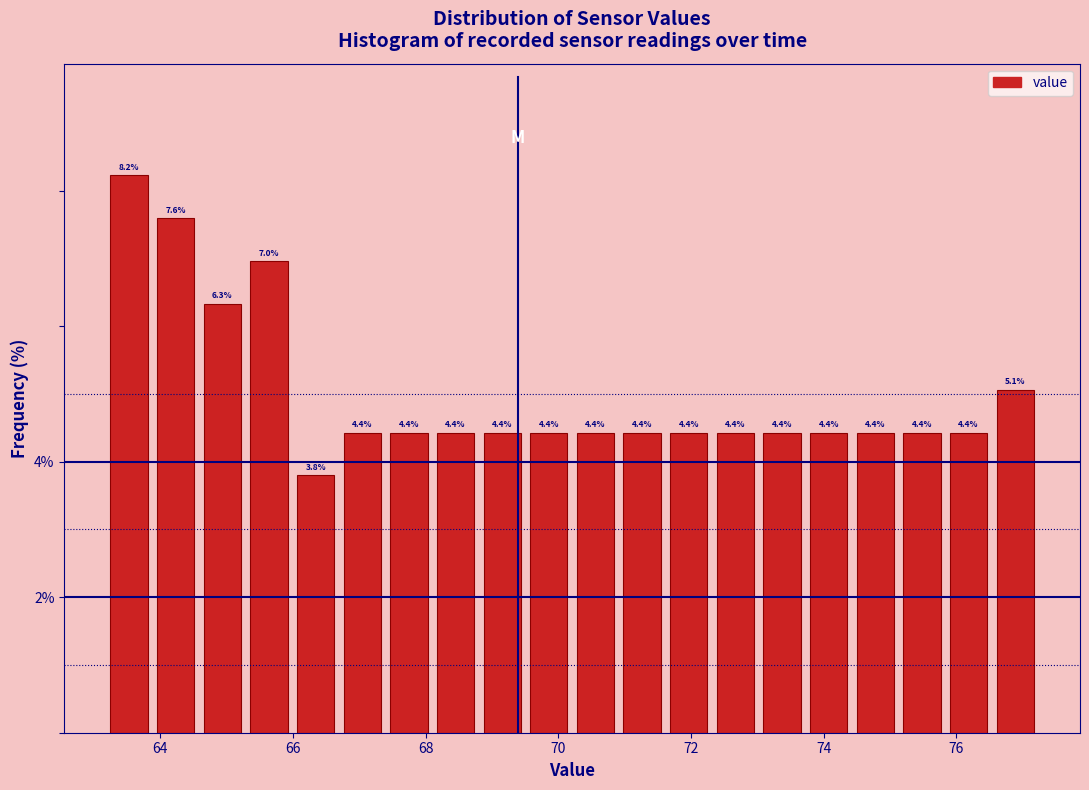

Around what value on the x-axis is the tallest bar? Give the approximate position of its centre, as read against the axis.

63.6